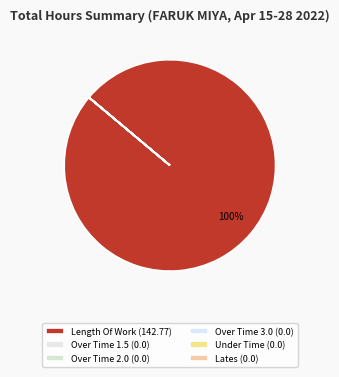

Is there a majority slice in this chart?

Yes